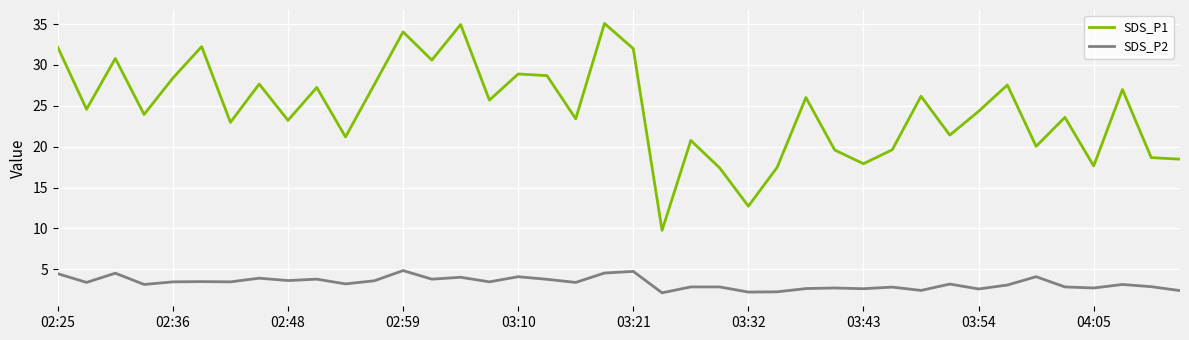

List the series in order of their overall mean, lowest first.

SDS_P2, SDS_P1